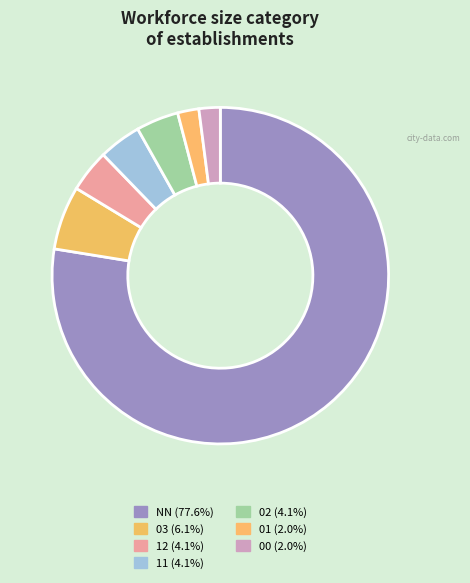

Which category has the biggest portion of the pie?

NN